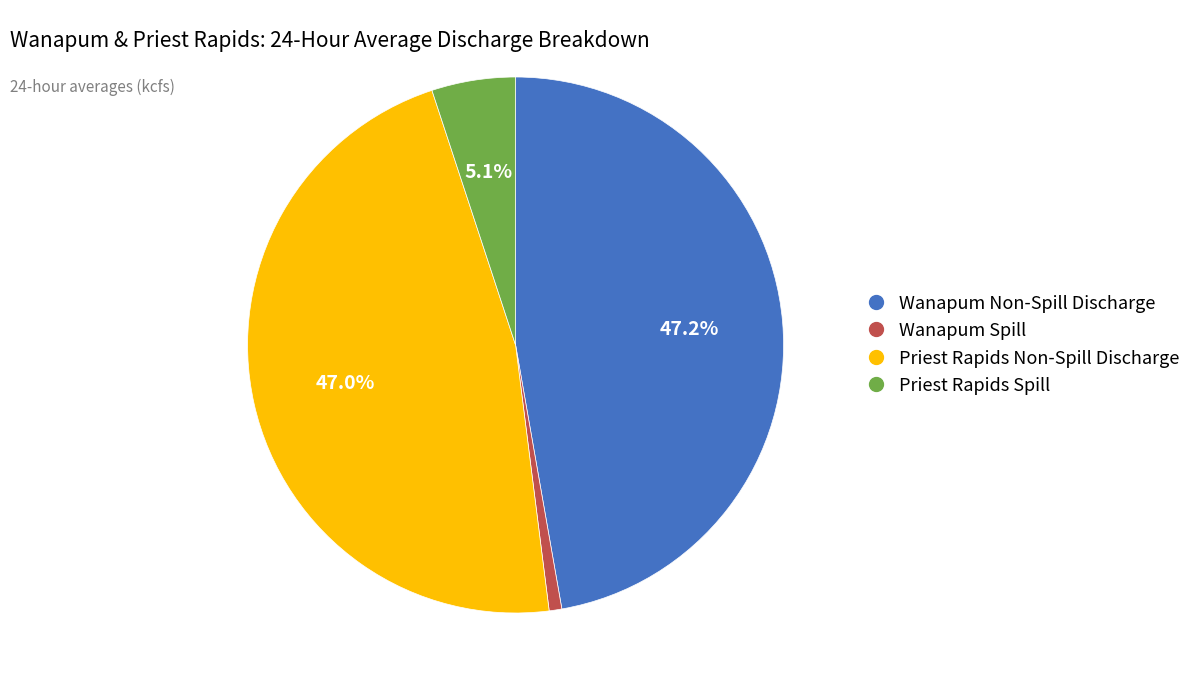

Is there any slice that represents more than half of the pie?

No